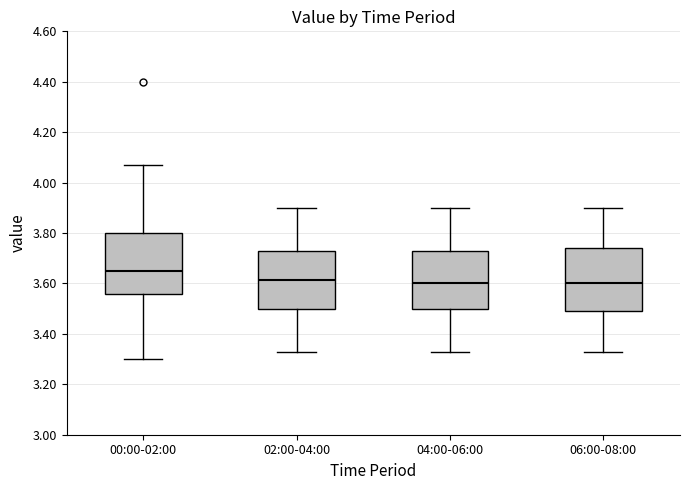

Reading left to right, read every box against the y-axis: the position of its median line, the range the box covers, and the ends of its whiskers. The values are not printed on the chart, so give them approximately, as read against the axis.

00:00-02:00: median 3.66, box 3.56 to 3.80, whiskers 3.30 to 4.08
02:00-04:00: median 3.62, box 3.50 to 3.74, whiskers 3.34 to 3.90
04:00-06:00: median 3.60, box 3.50 to 3.74, whiskers 3.34 to 3.90
06:00-08:00: median 3.60, box 3.50 to 3.74, whiskers 3.34 to 3.90